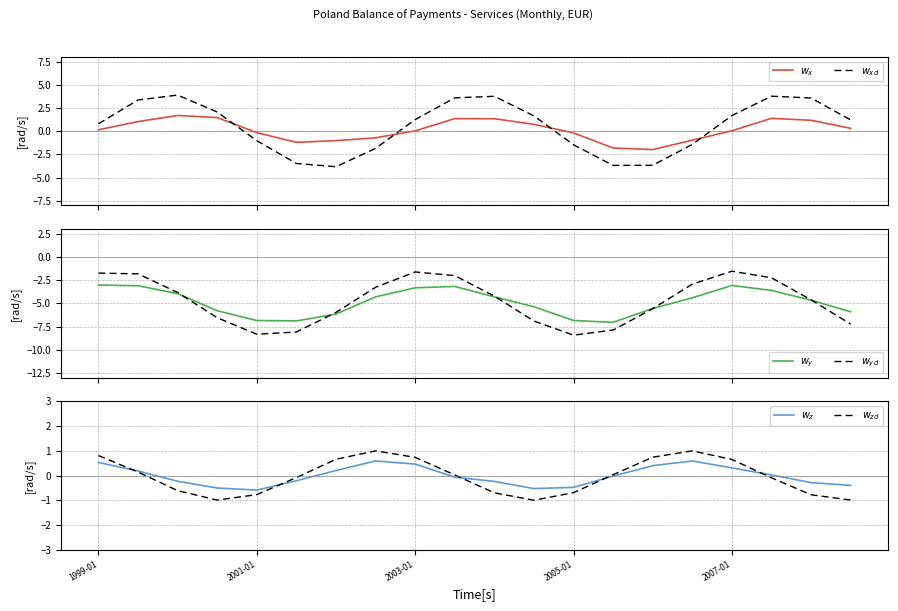

What is the label of the 4th point from the left?

2005-01